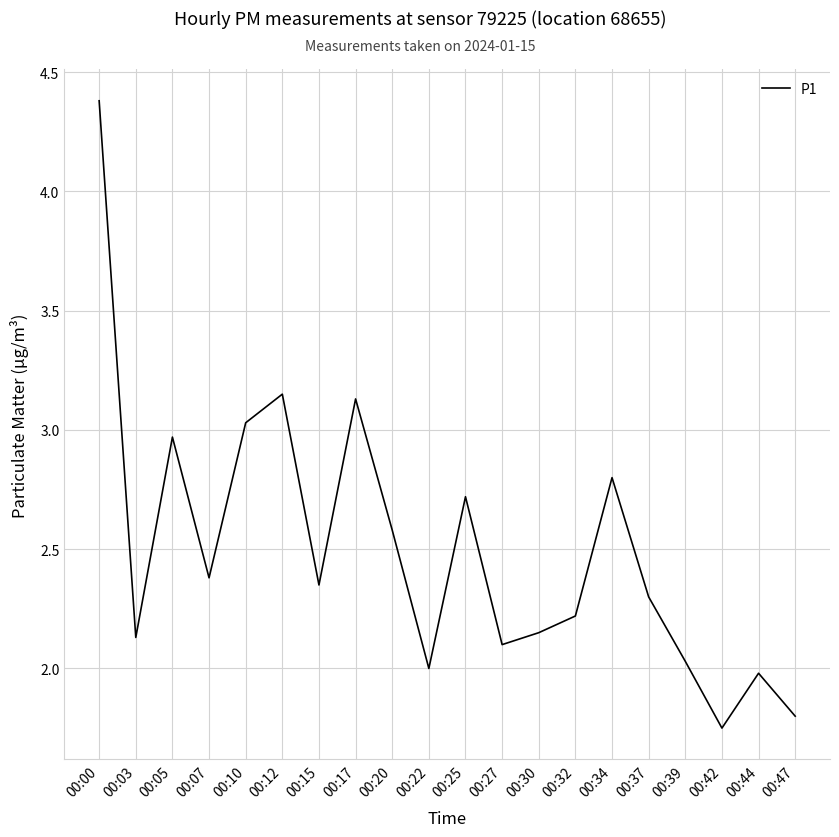

Which category has the highest value across all series?

00:00